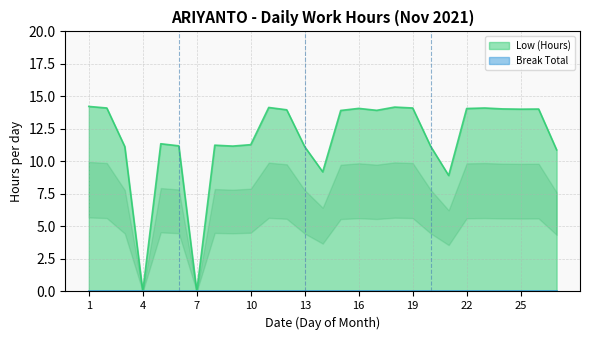

True or false: there are more than 0 points higher than both neighbors.

True